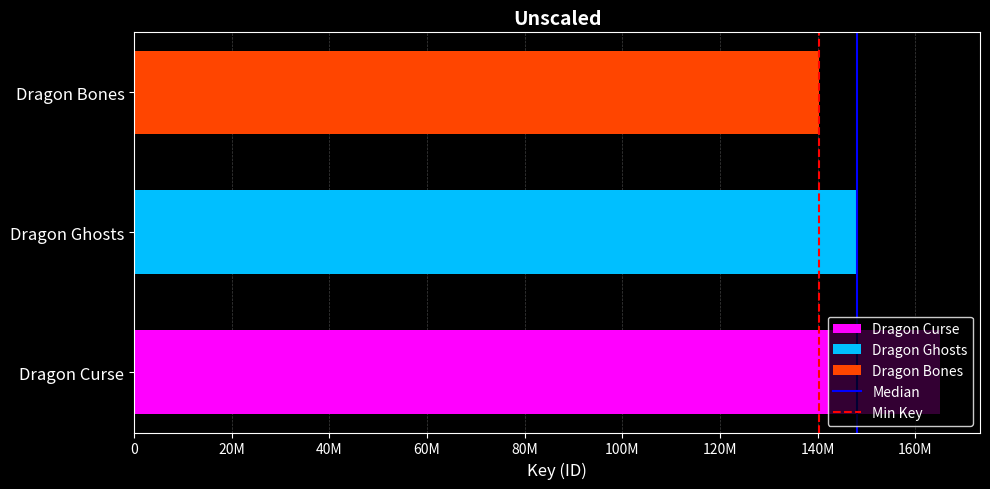

Are the bars horizontal?

Yes